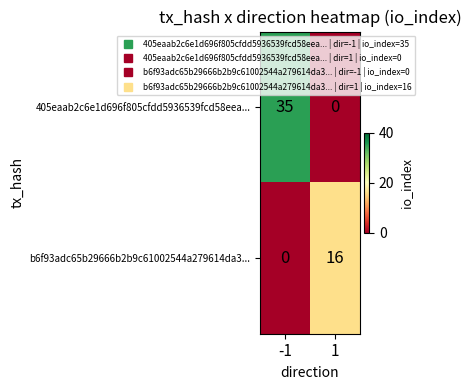

True or false: b6f93adc65b29666b2b9c61002544a279614da3... has a value of 23 at 1.

False